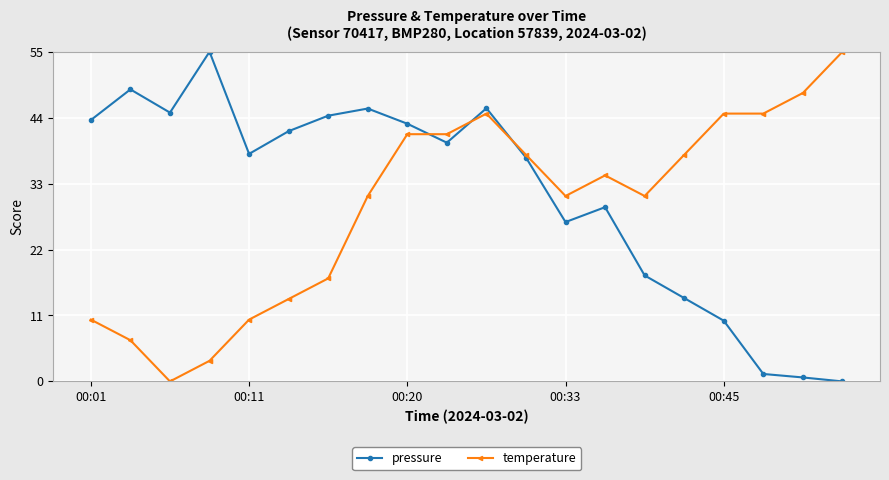

What is the value of the temperature point at the 19th from the left?

48.1